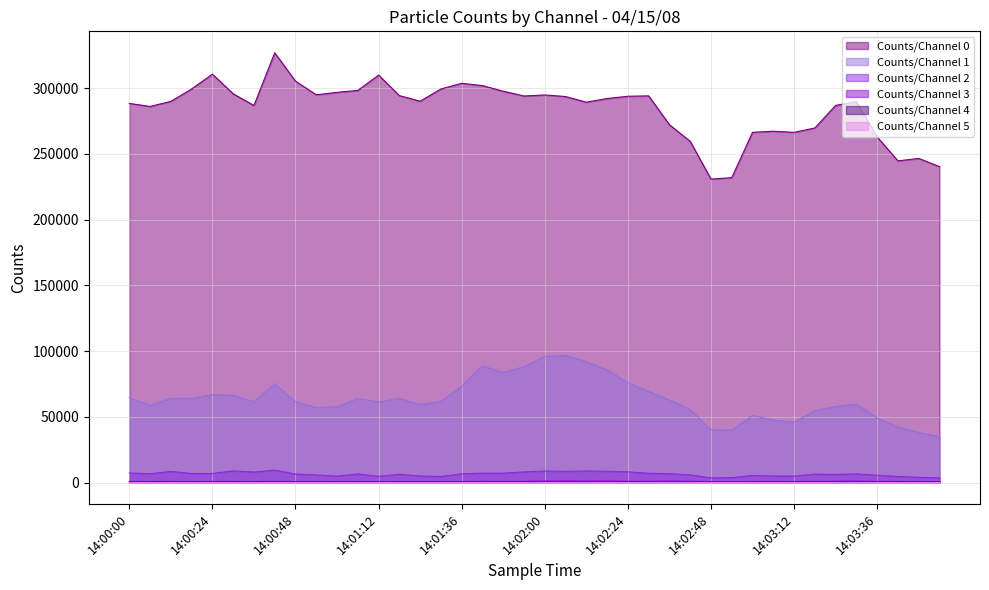

How many lines are shown in the chart?

6